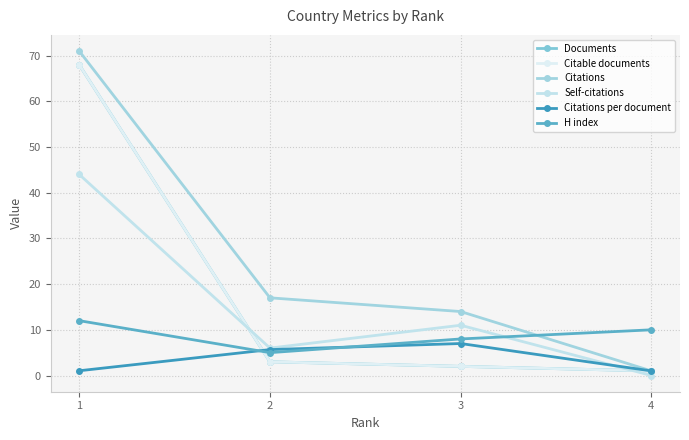

The Citations series shows 22.6 at 3. True or false?

False